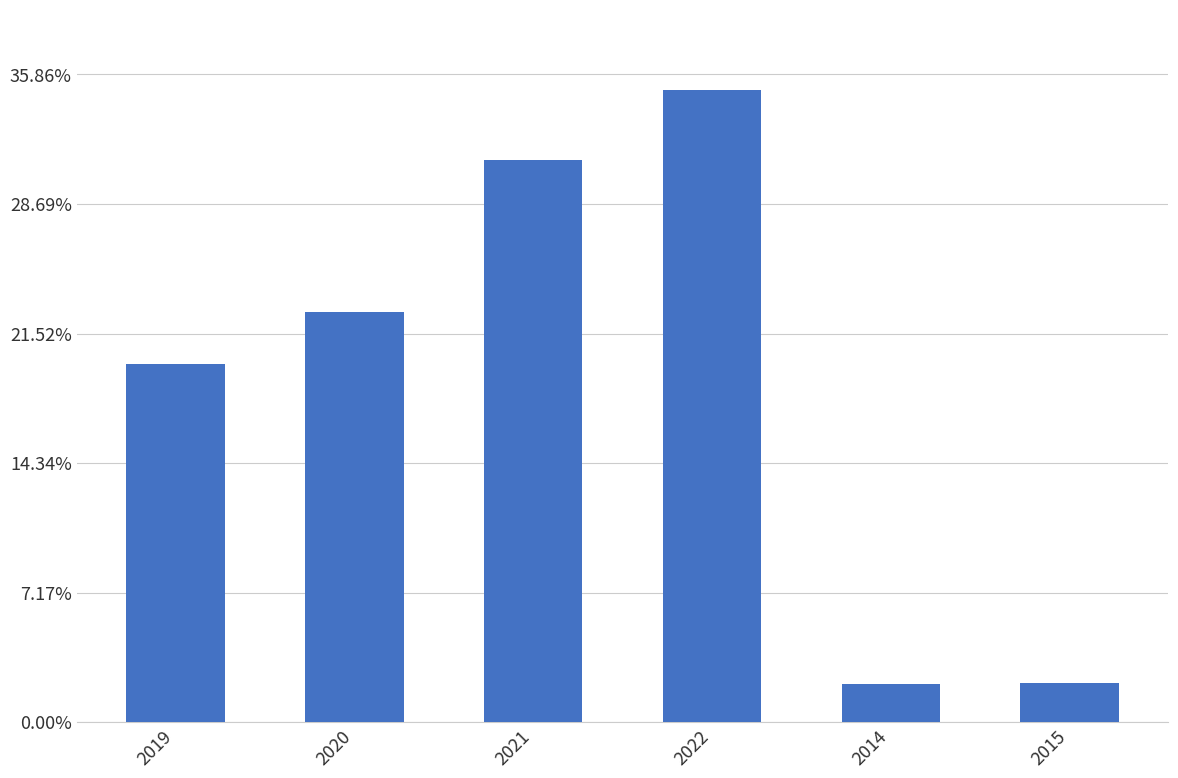

Does the chart contain any negative values?

No